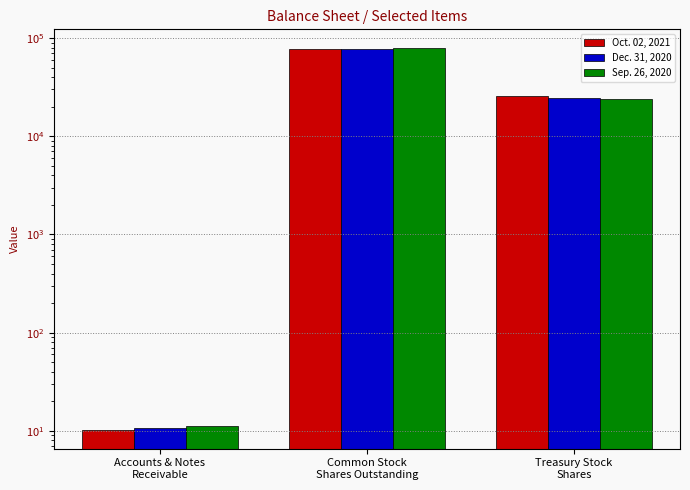

What is the total value across all series at Common Stock
Shares Outstanding?

233430.0